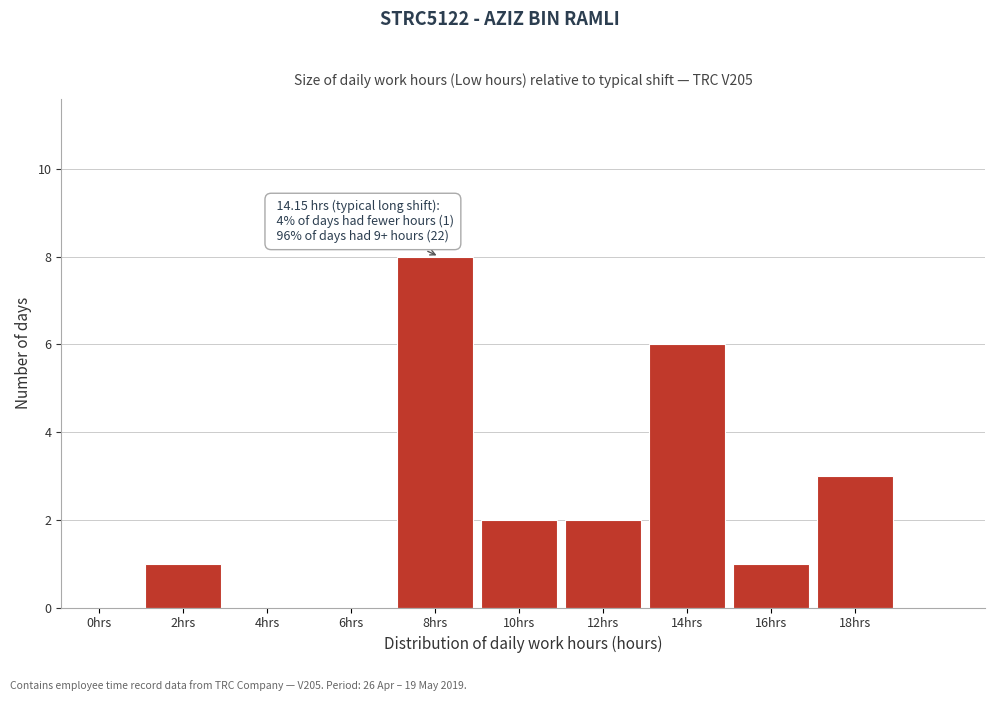

Reading left to right, what are all the values shown in this chart?

0hrs=0	2hrs=1	4hrs=0	6hrs=0	8hrs=8	10hrs=2	12hrs=2	14hrs=6	16hrs=1	18hrs=3